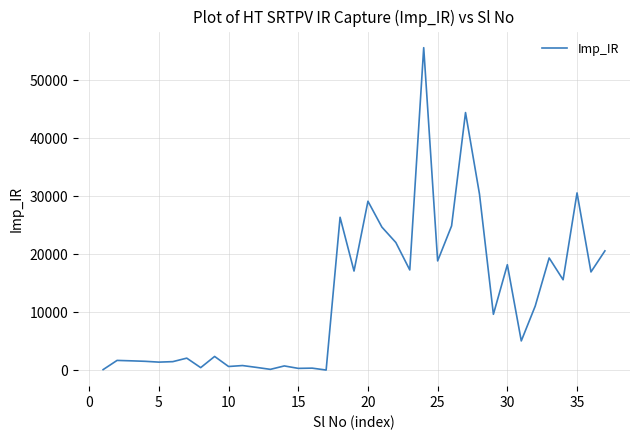

What is the greatest value displayed?

55649.0